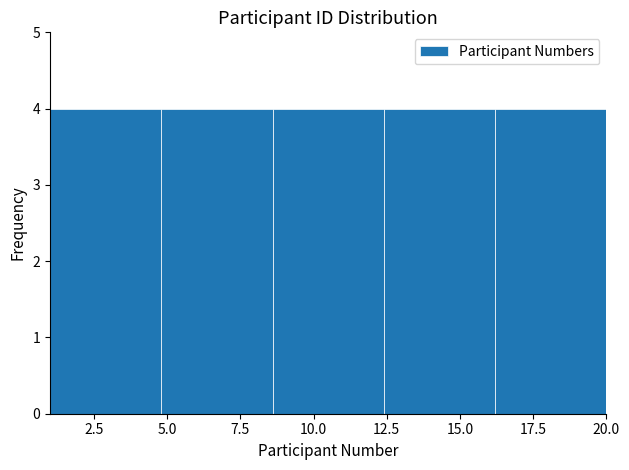

Reading left to right, transcribe this chart: for each bar, give the range it covers on the x-axis and its height. Neither the bar edges nor the heights are printed on the chart, so give them approximately, as read against the axes.

1.0 to 4.8: 4
4.8 to 8.6: 4
8.6 to 12.4: 4
12.4 to 16.2: 4
16.2 to 20.0: 4